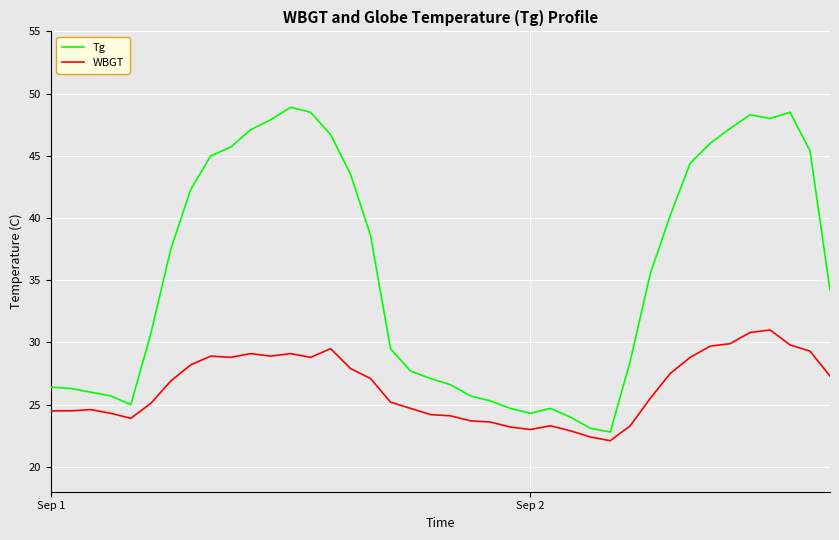

List the series in order of their overall mean, highest first.

Tg, WBGT